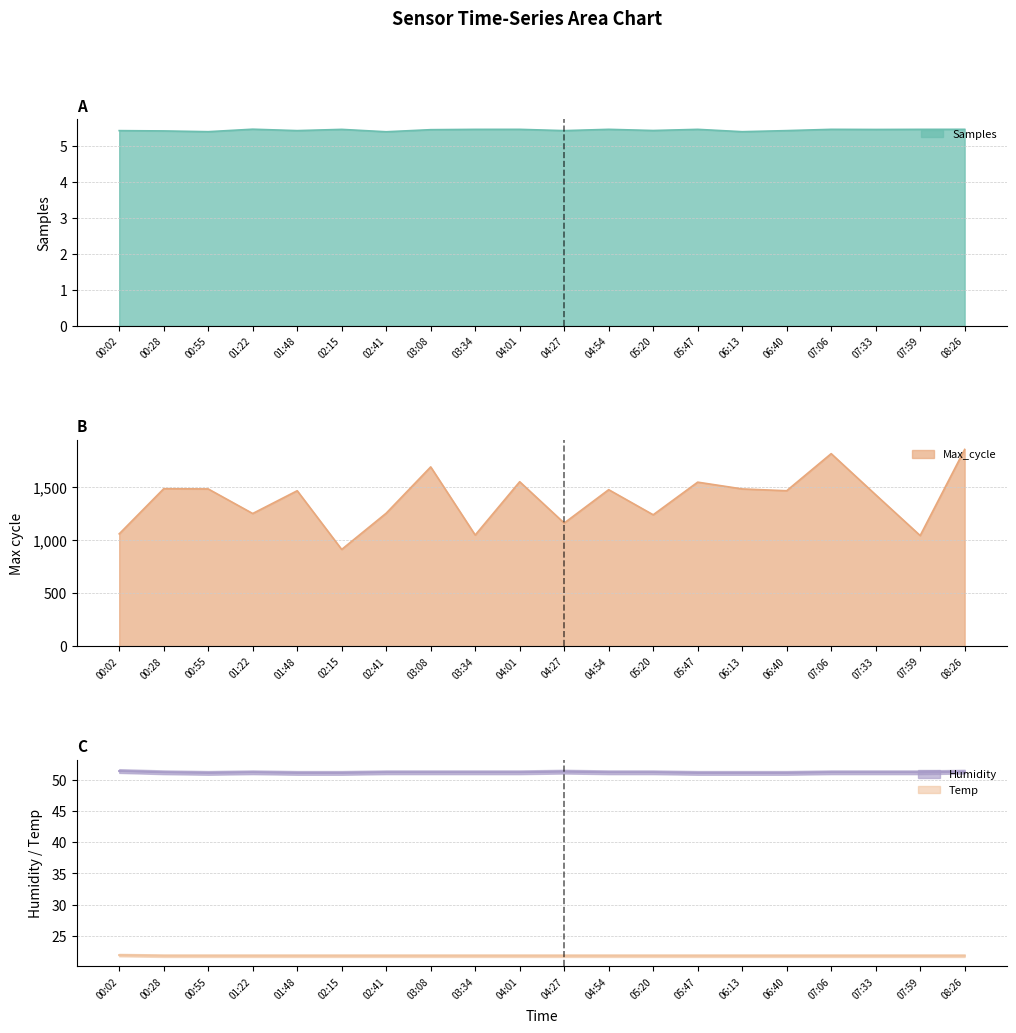

Does the chart have visible grid lines?

Yes